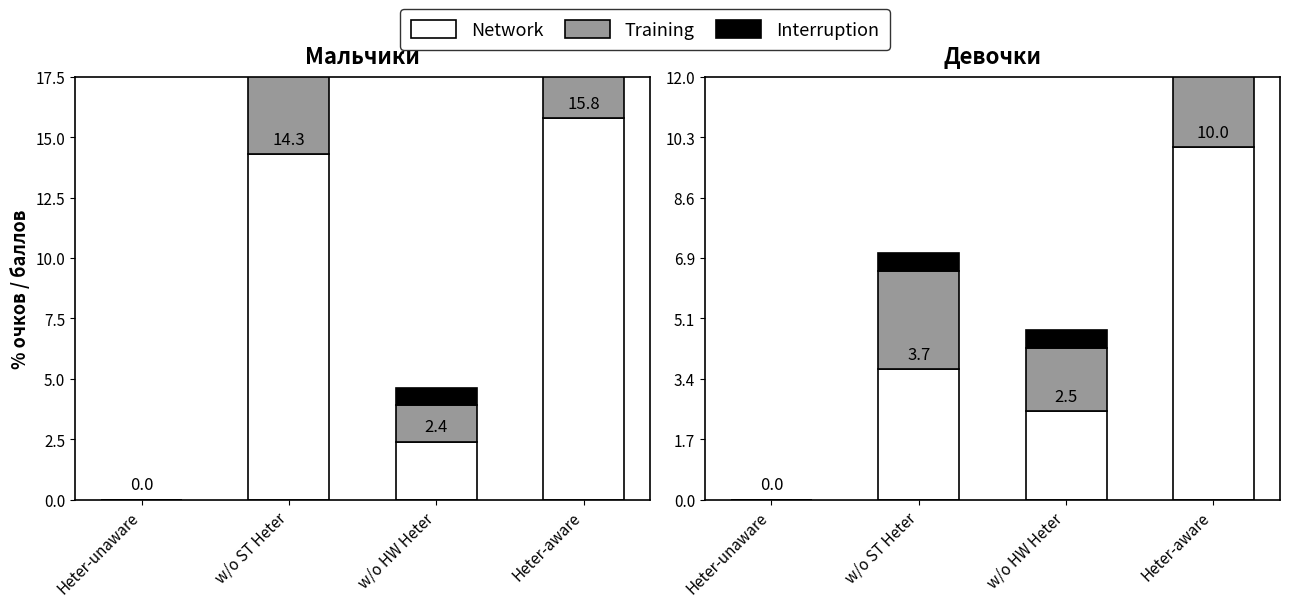

How many values in the Network series are below 3?

2